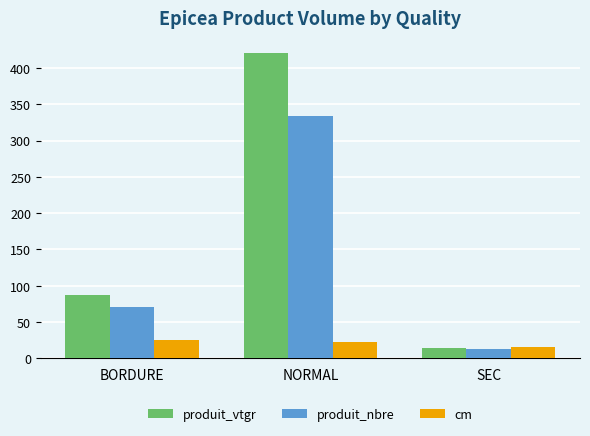

What is the difference between the maximum and minimum values in the produit_nbre series?

321.0